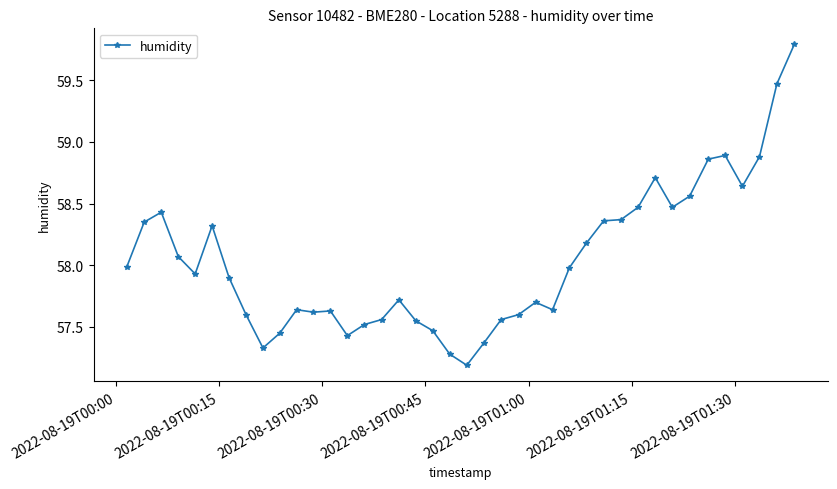

What is the minimum value shown in the chart?

57.2